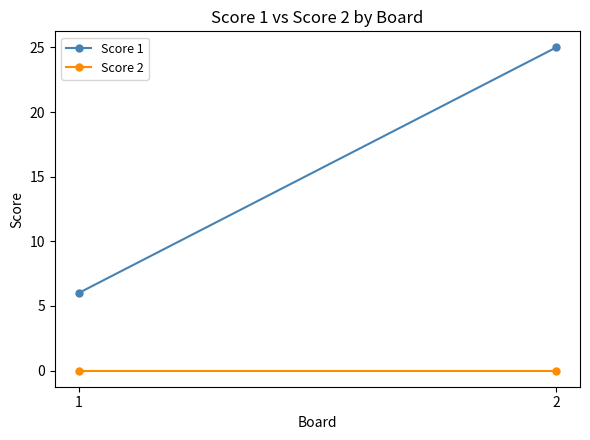

How many distinct data groups are displayed?

2